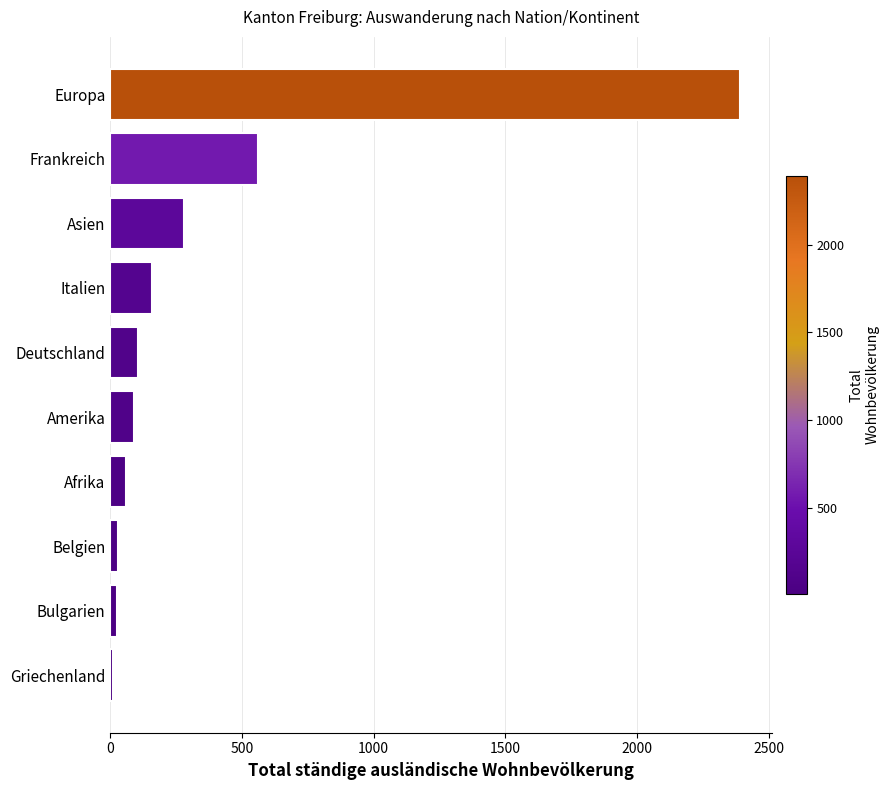

Read the value at Europa.

2391